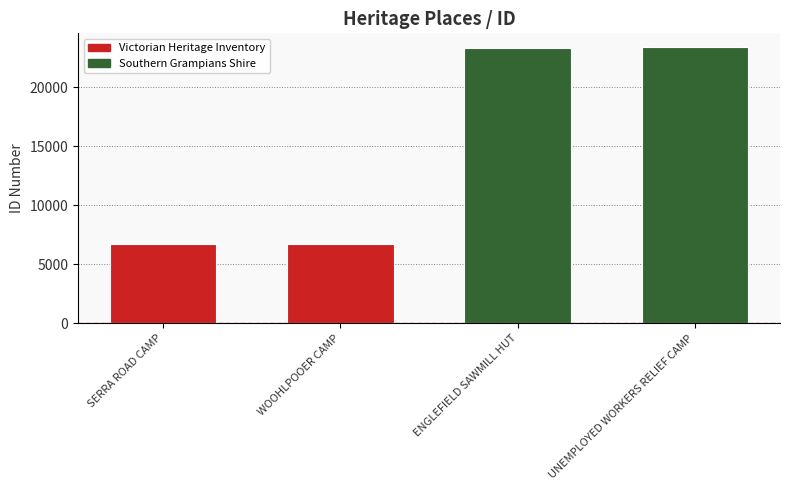

Approximately how many times larger is the value at UNEMPLOYED WORKERS RELIEF CAMP compared to ENGLEFIELD SAWMILL HUT?

1.0